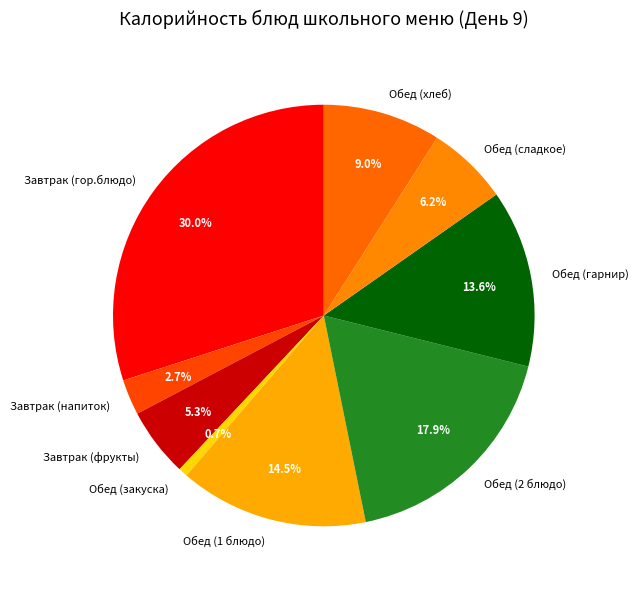

How many segments does this pie chart have?

9